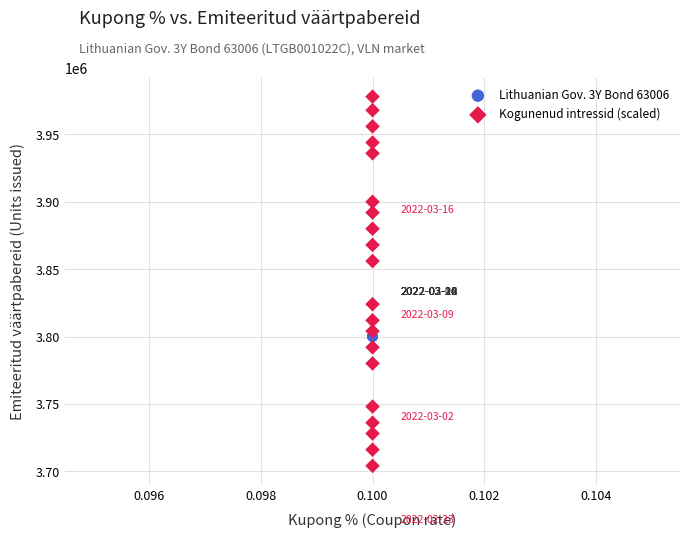

Which series reaches the minimum Y coordinate?

Kogunenud intressid (scaled)